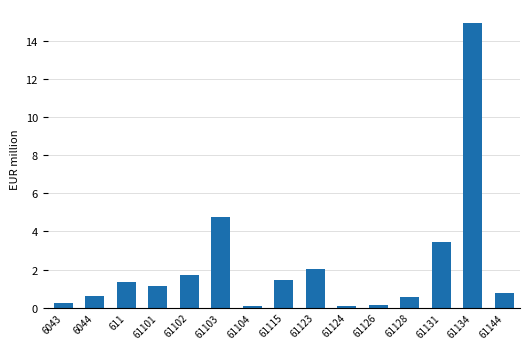

How many categories are shown in the chart?

15